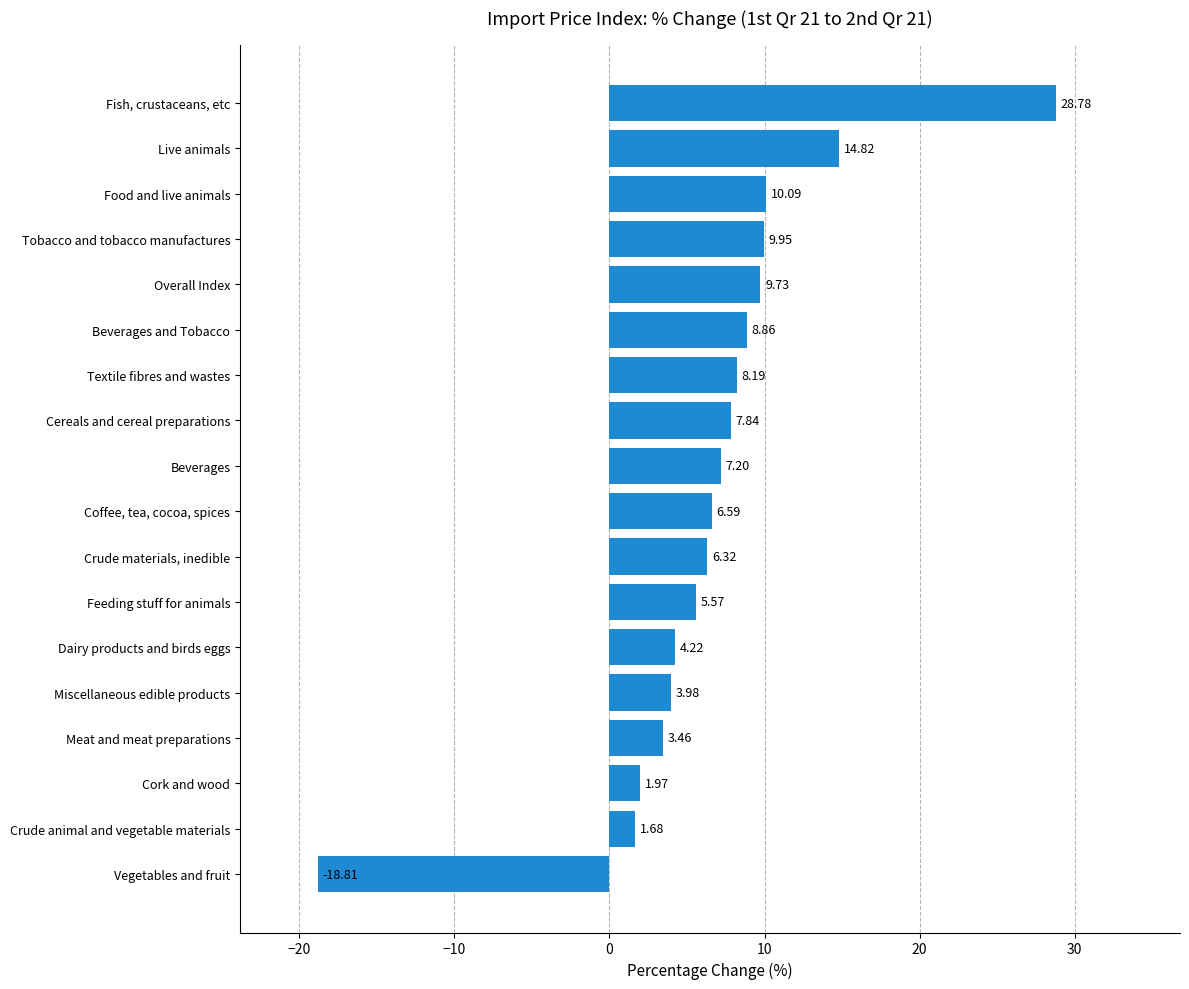

At which category does the chart reach its minimum across all series?

Vegetables and fruit